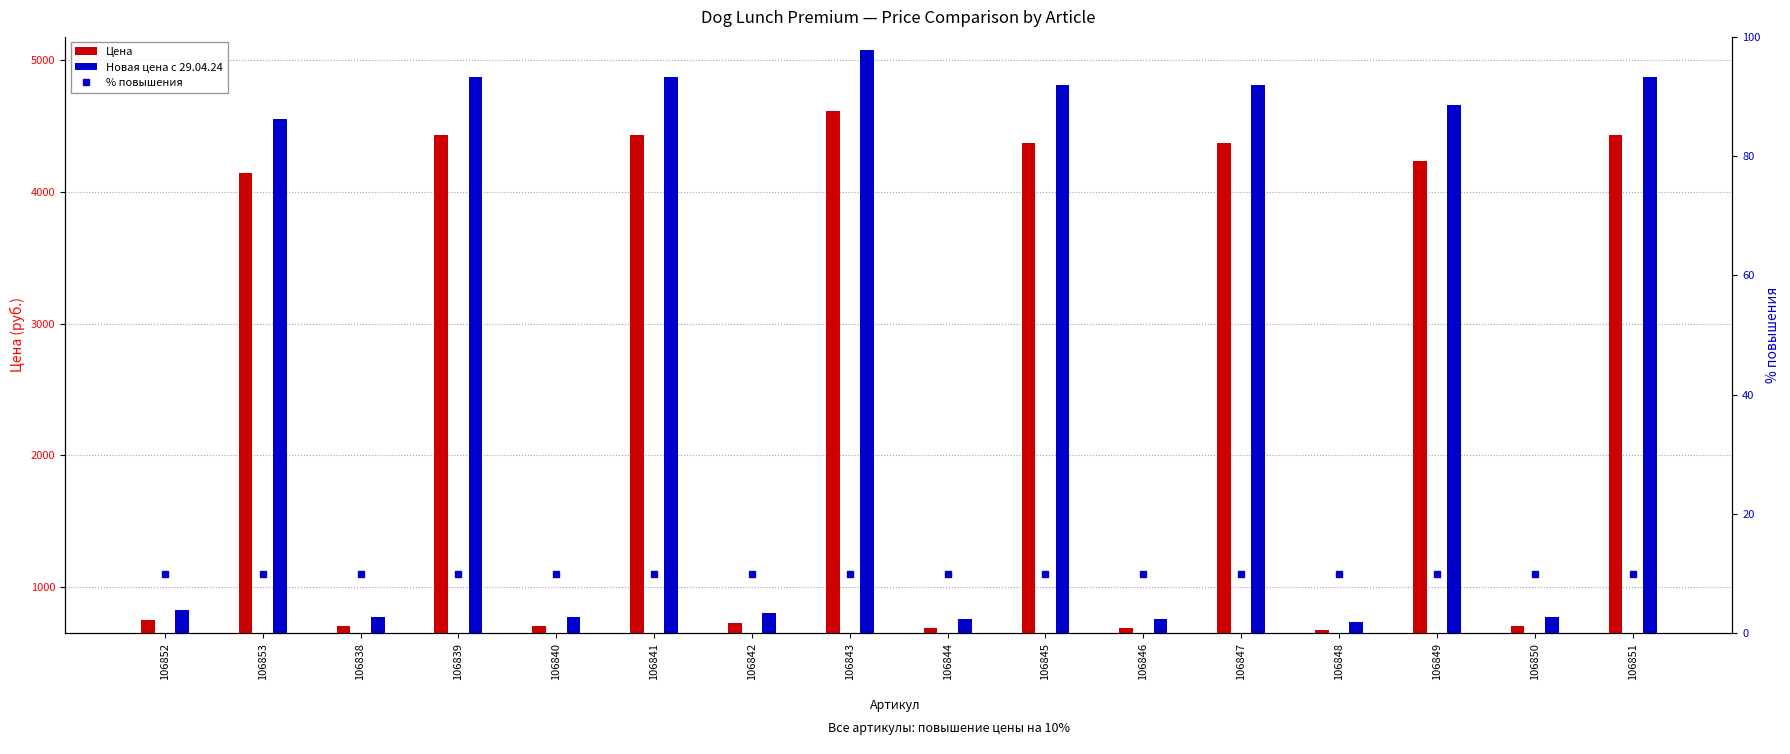

True or false: Новая цена с 29.04.24 has a value of 774.3 at 106840.

True